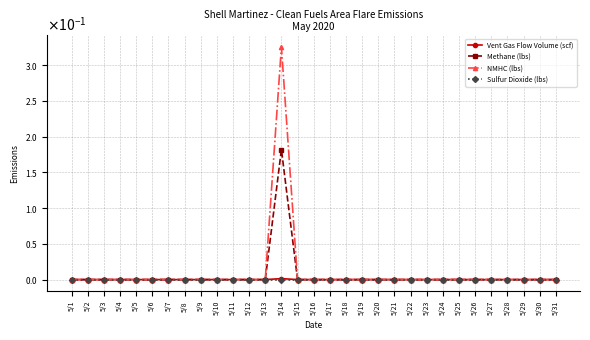

True or false: Sulfur Dioxide (lbs) and Vent Gas Flow Volume (scf) intersect in this chart.

False